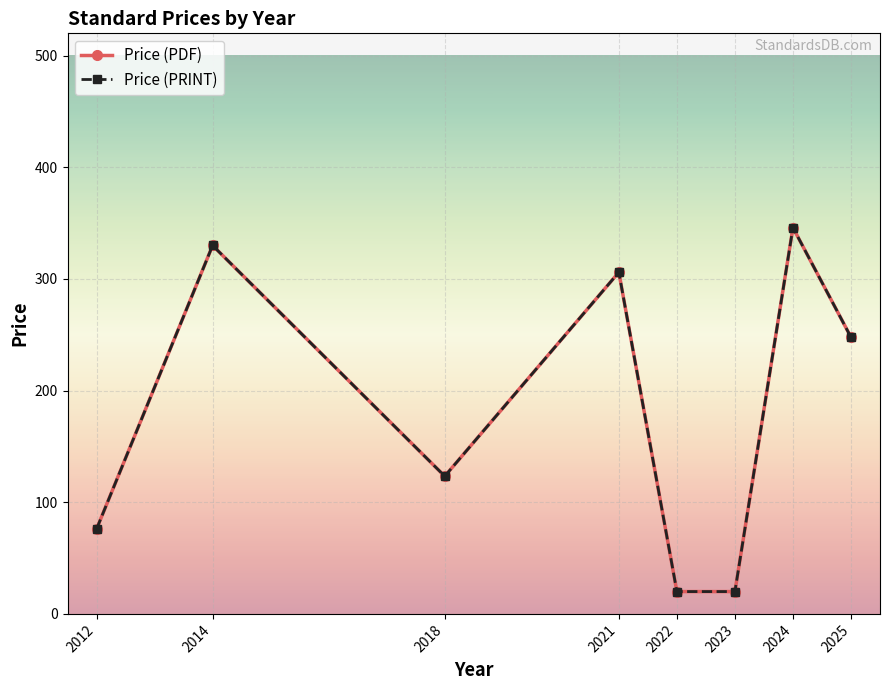

At which category is the sum across all series the highest?

2024